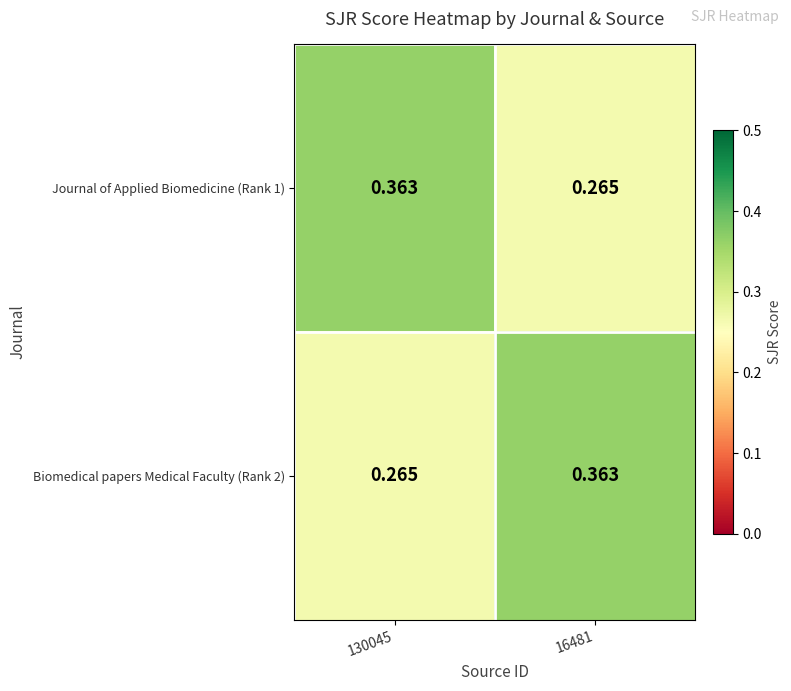

How many data points does each series have?

2